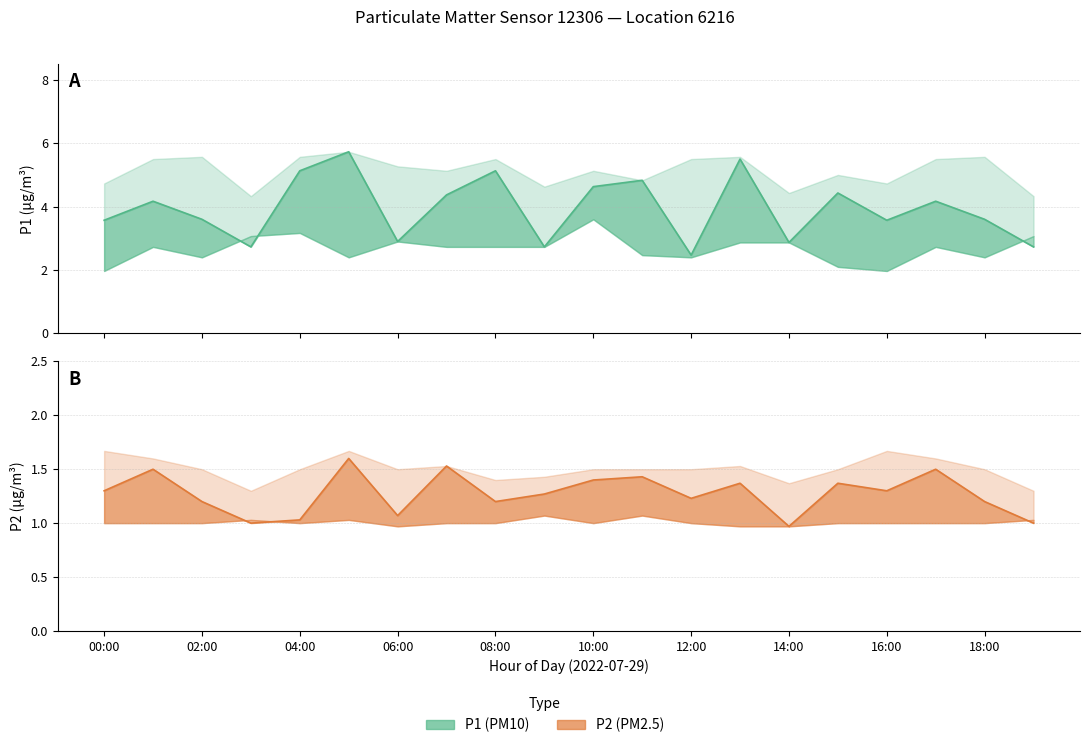

In P1, how many points are lower than both neighbors (excluding endpoints)?

6